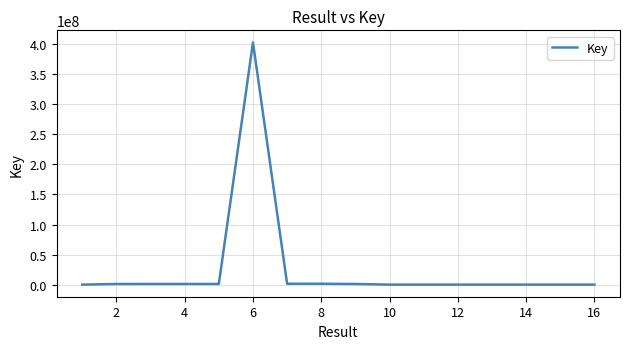

What is the greatest value displayed?

402908300